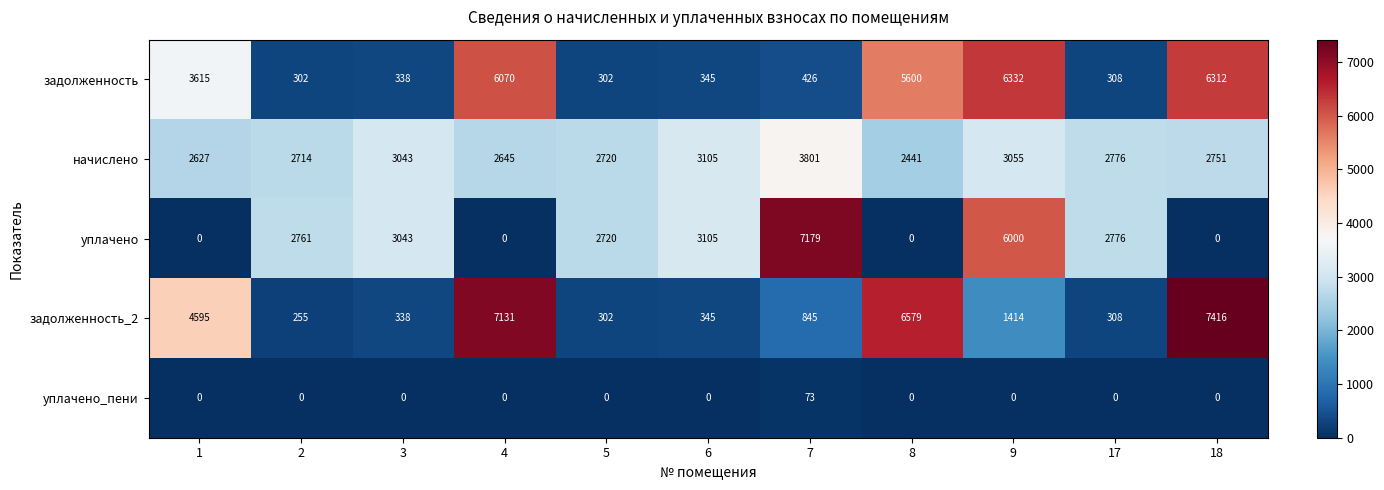

At which category is the sum across all series the highest?

9